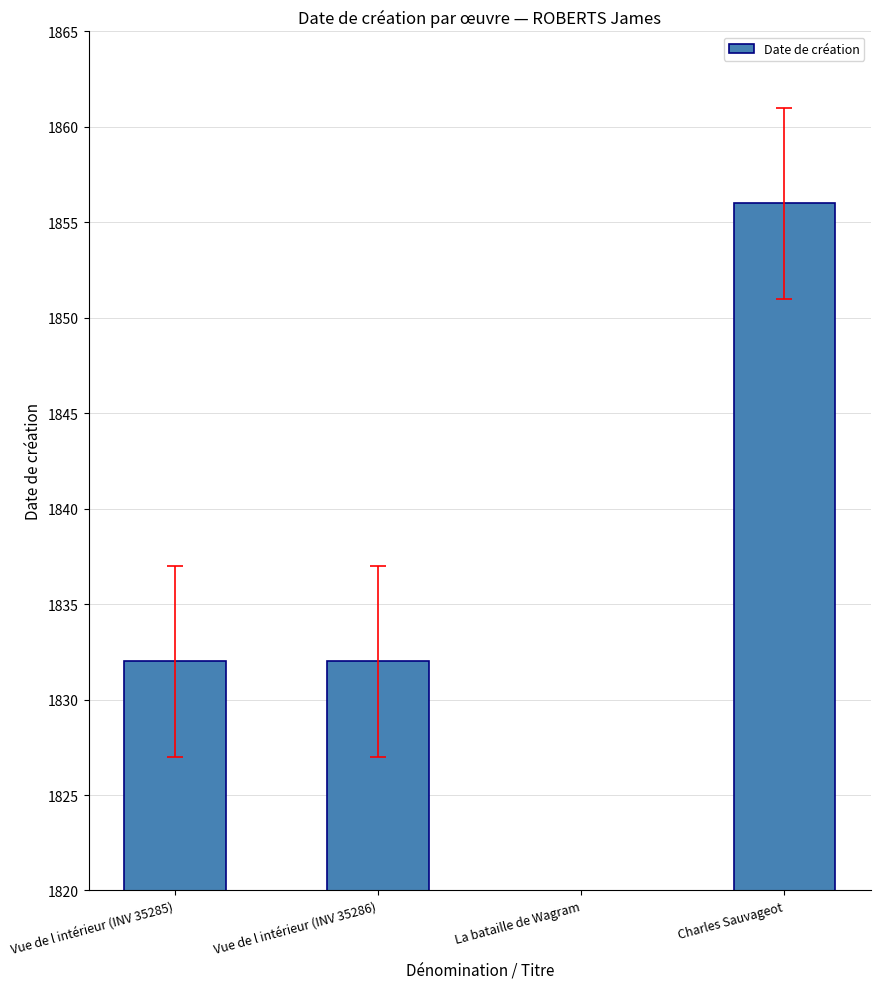

Which category has the highest value across all series?

Charles Sauvageot